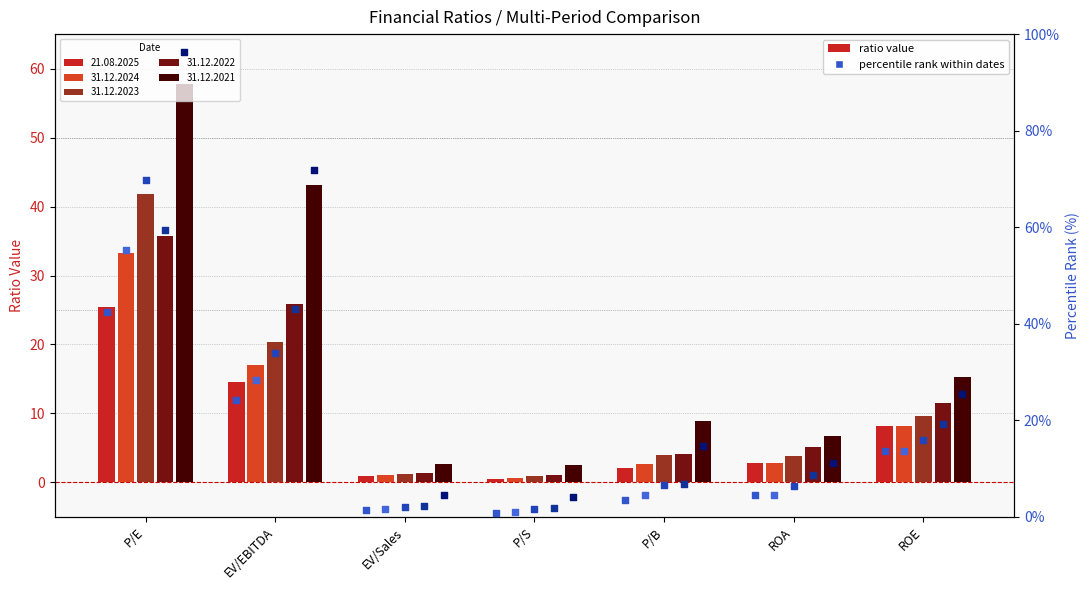

Which series has the widest spread of Y values?

31.12.2021 %rank